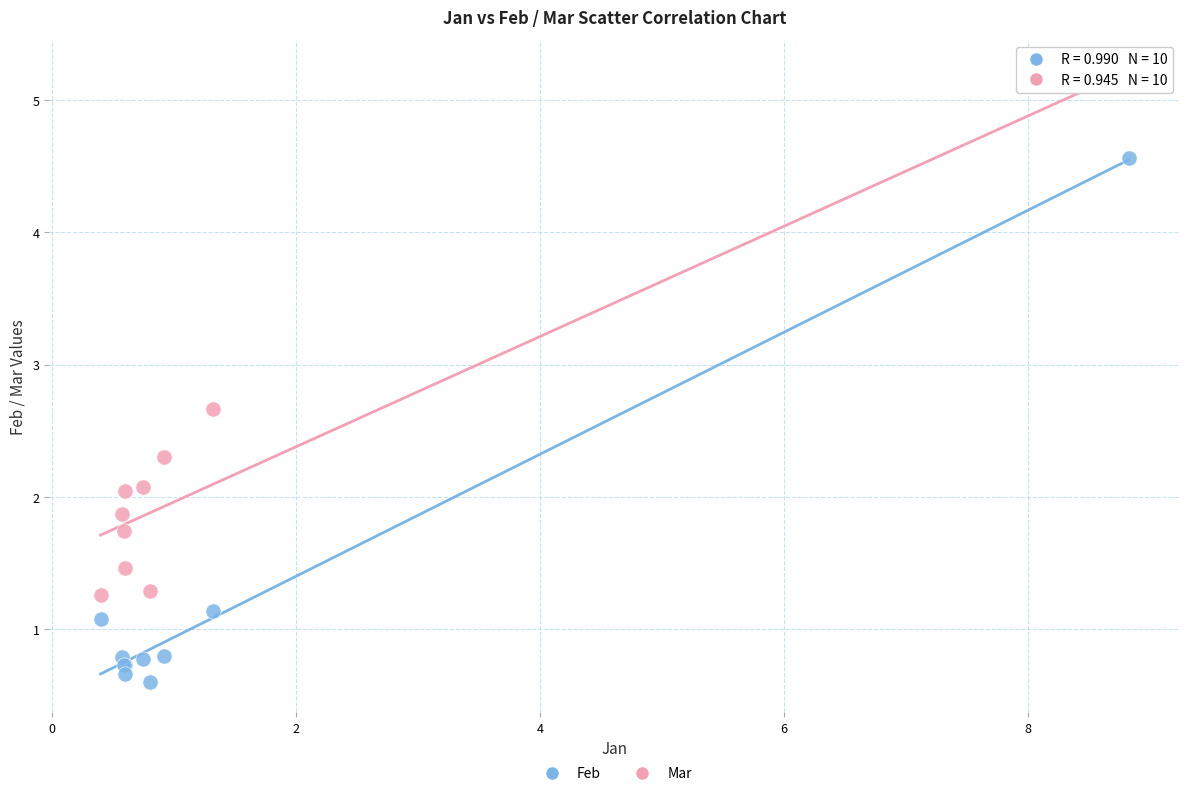

Which series contains the highest Y value?

Mar